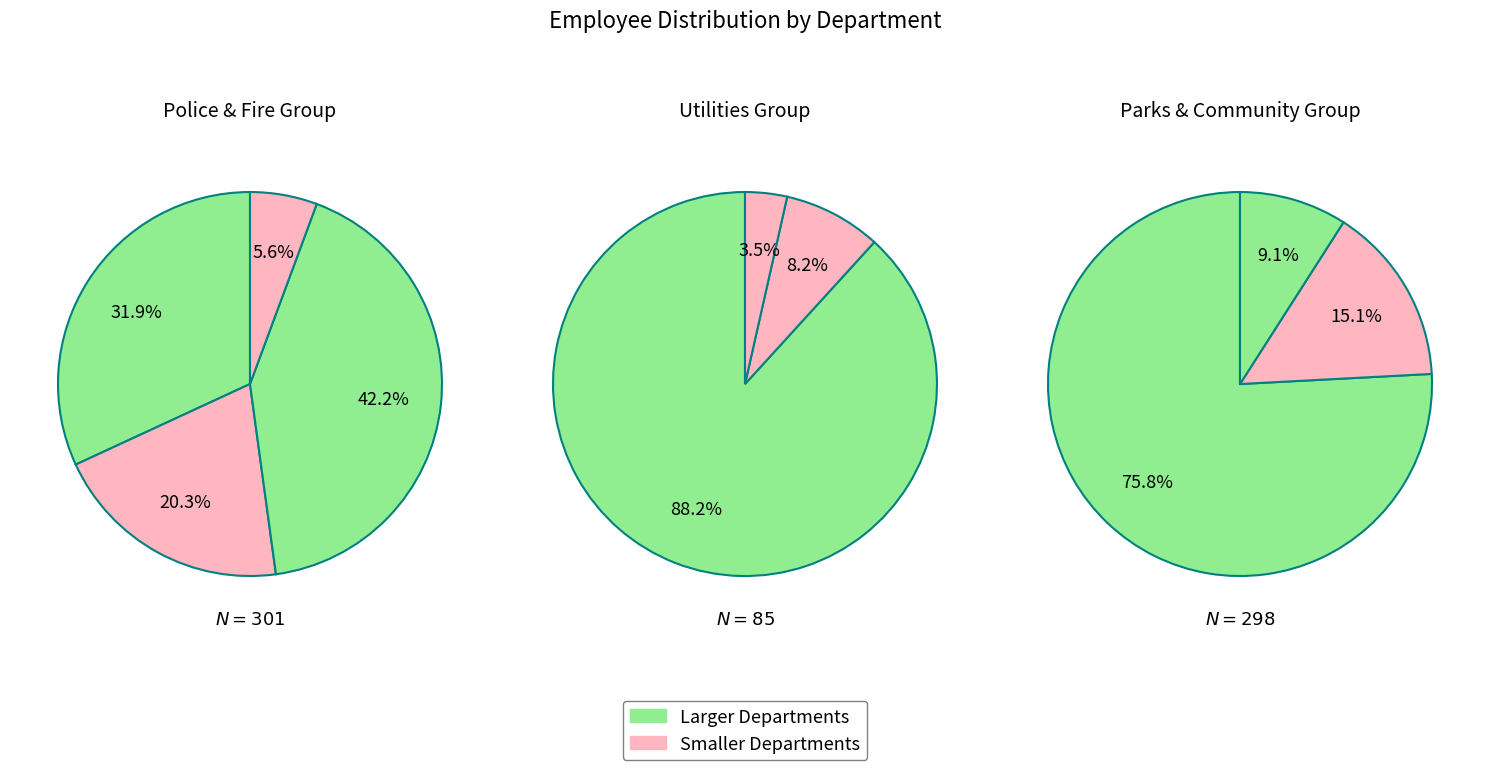

Is it true that Utilities is 11% of the pie?

True